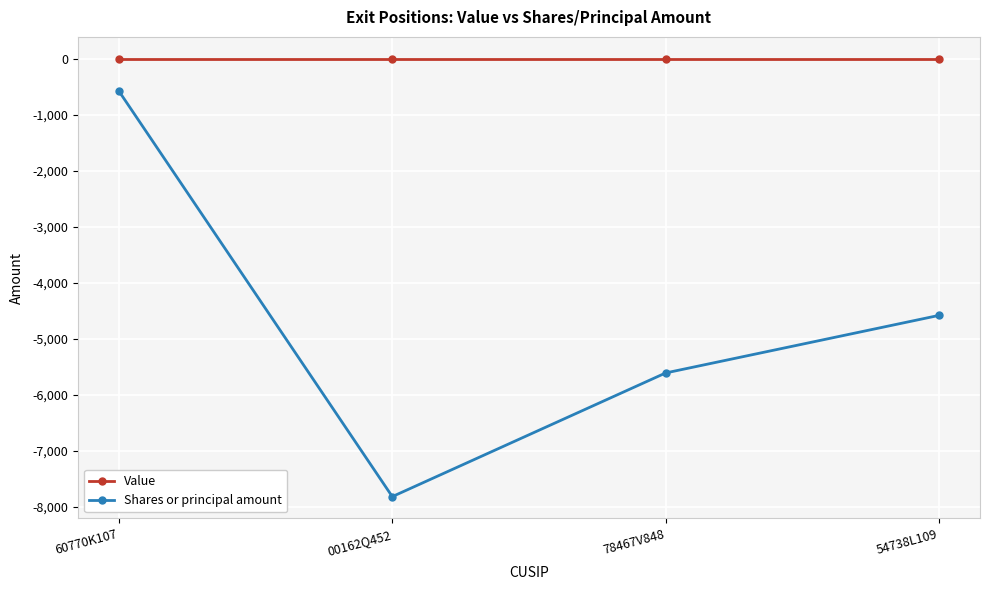

Where does the Shares or principal amount series first go above -4582?

60770K107